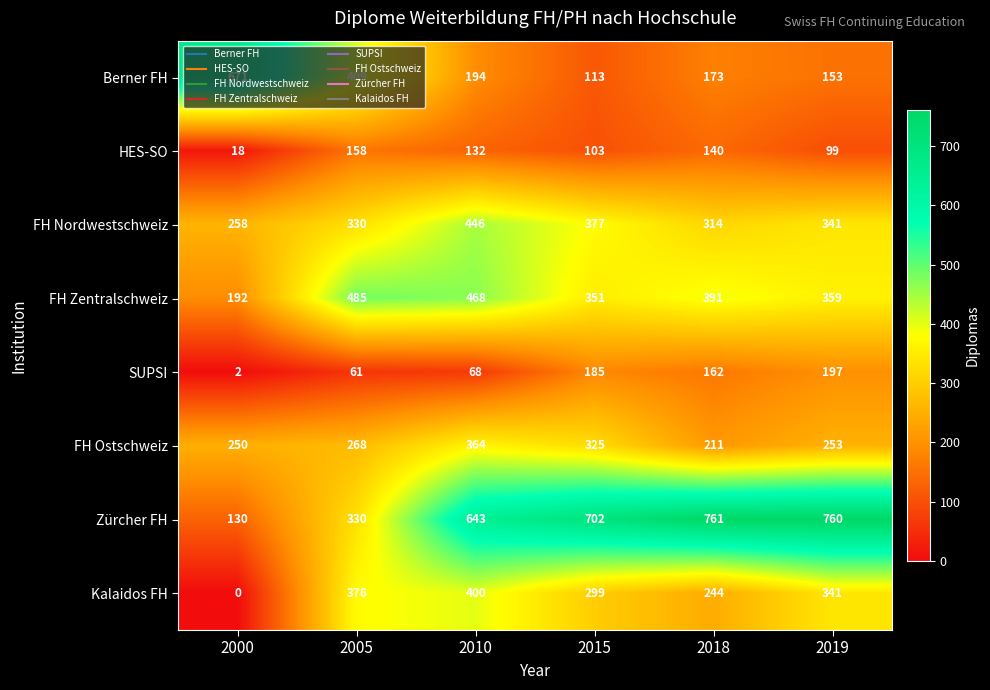

At which label does FH Nordwestschweiz reach its minimum?

2000